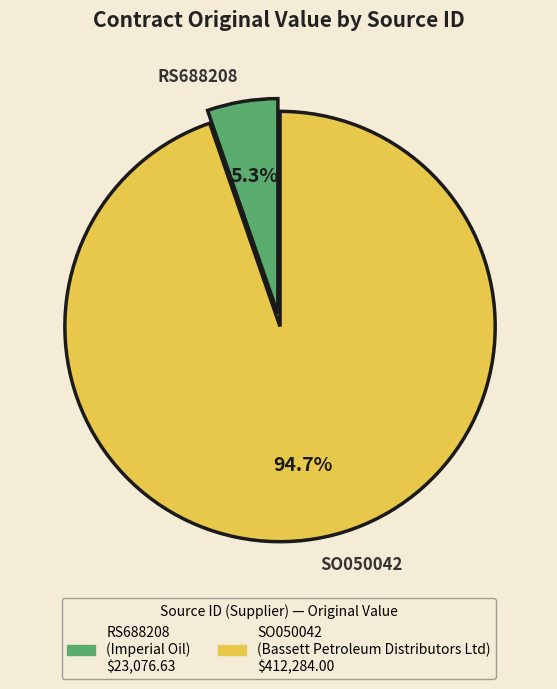

Combined, do RS688208 and SO050042 account for over 50%?

Yes